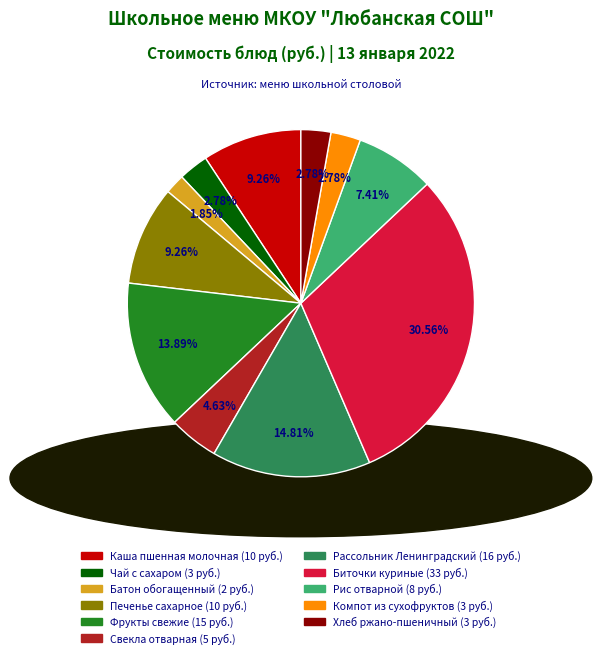

True or false: Фрукты свежие accounts for 14% of the total.

True